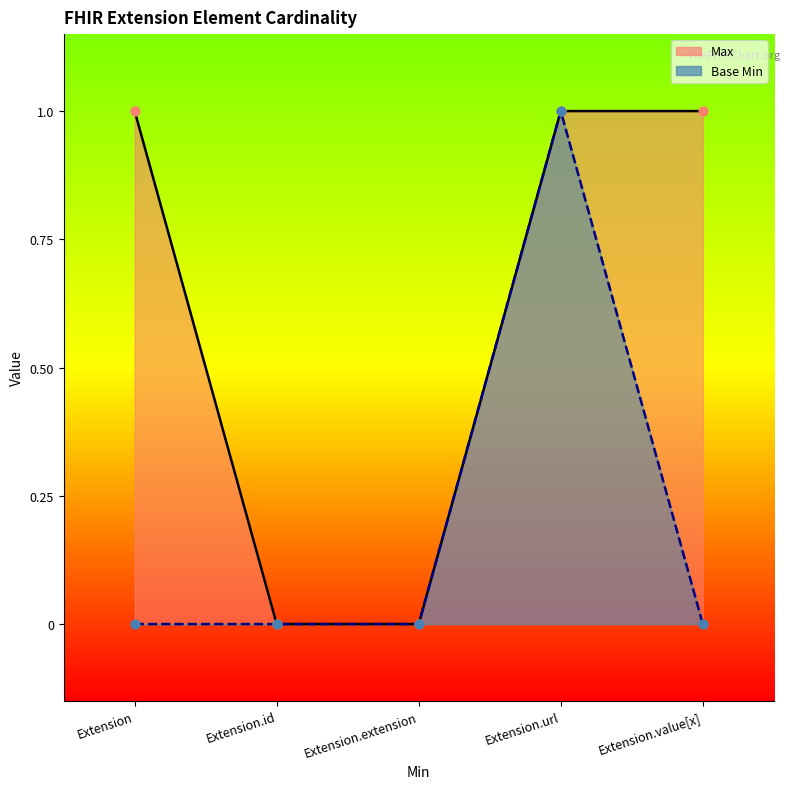

At how many categories does at least one series exceed 0?

3